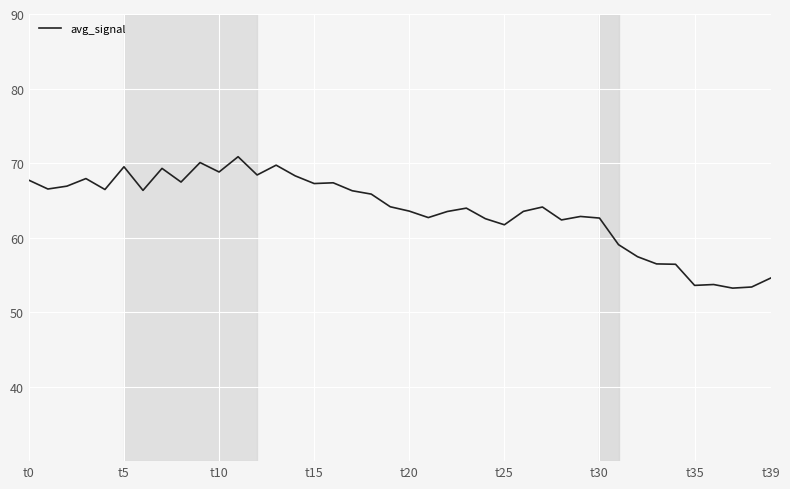

What is the difference between the maximum and minimum values?

17.6